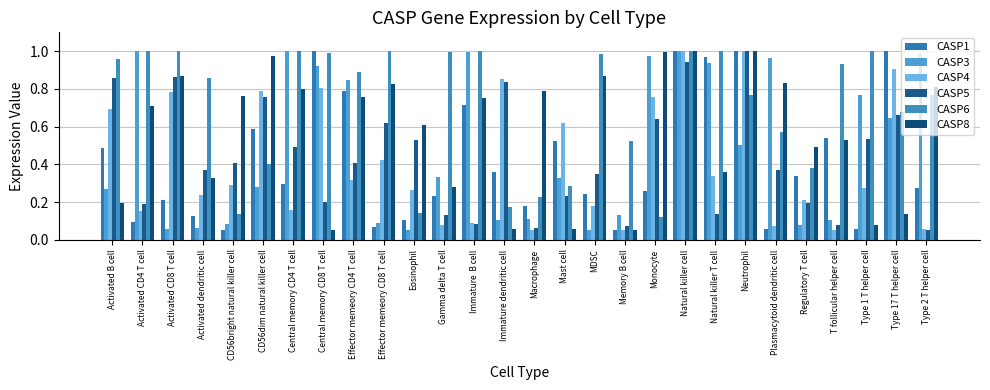

Are the bars grouped side by side (vs. stacked)?

Yes